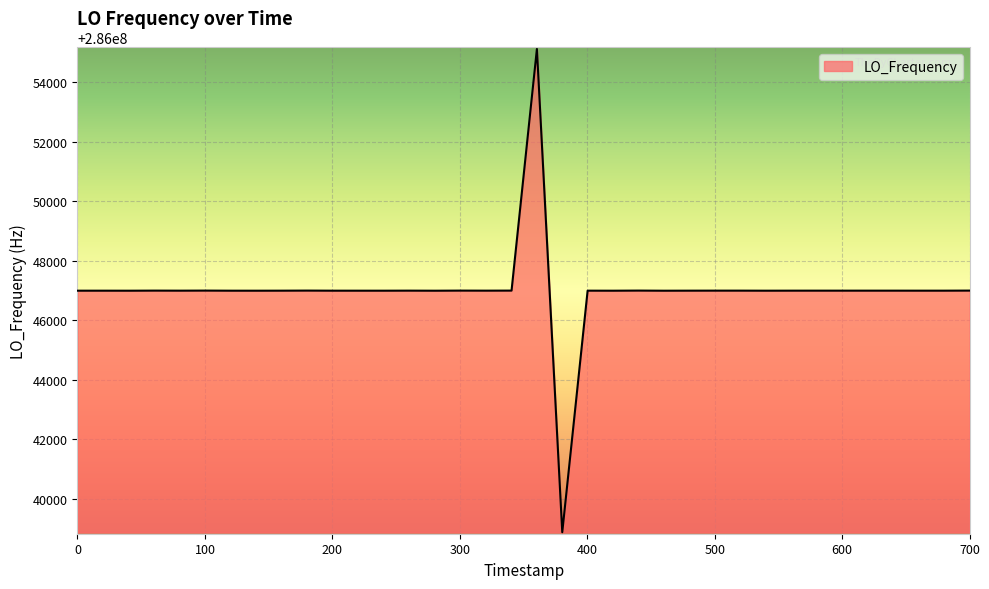

What is the difference between the maximum and minimum values?

16243.3